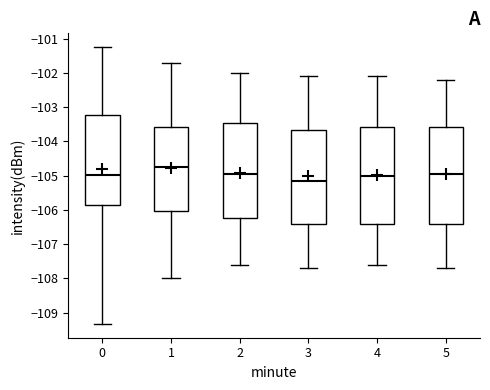

Which box has the lowest median line?

3